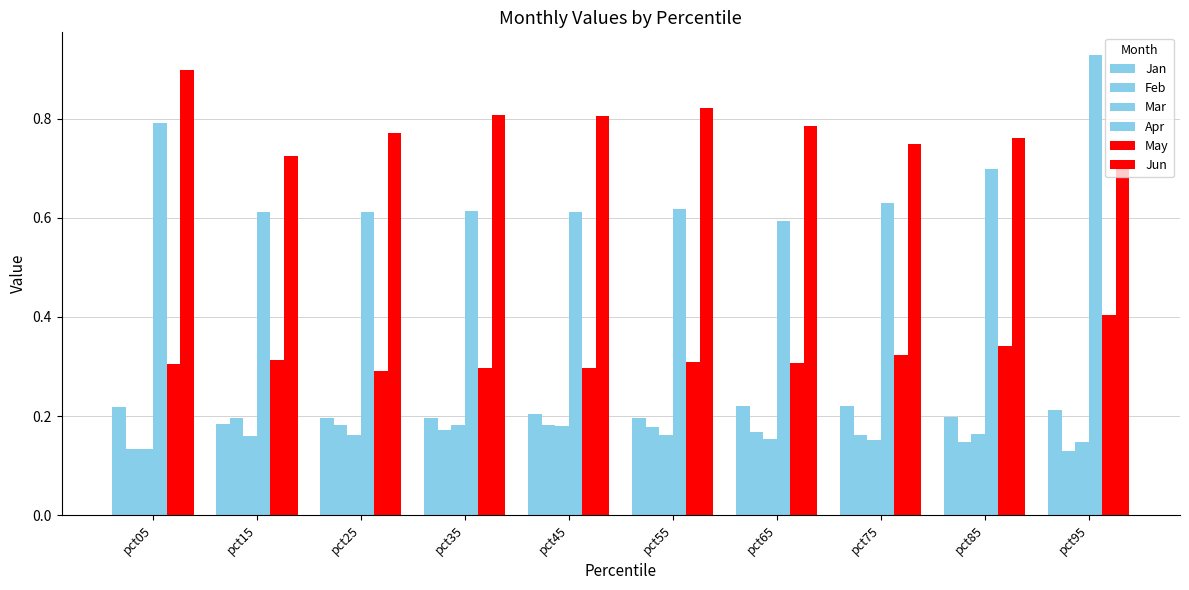

What is the difference between the second highest and second lowest values in the Apr series?

0.2